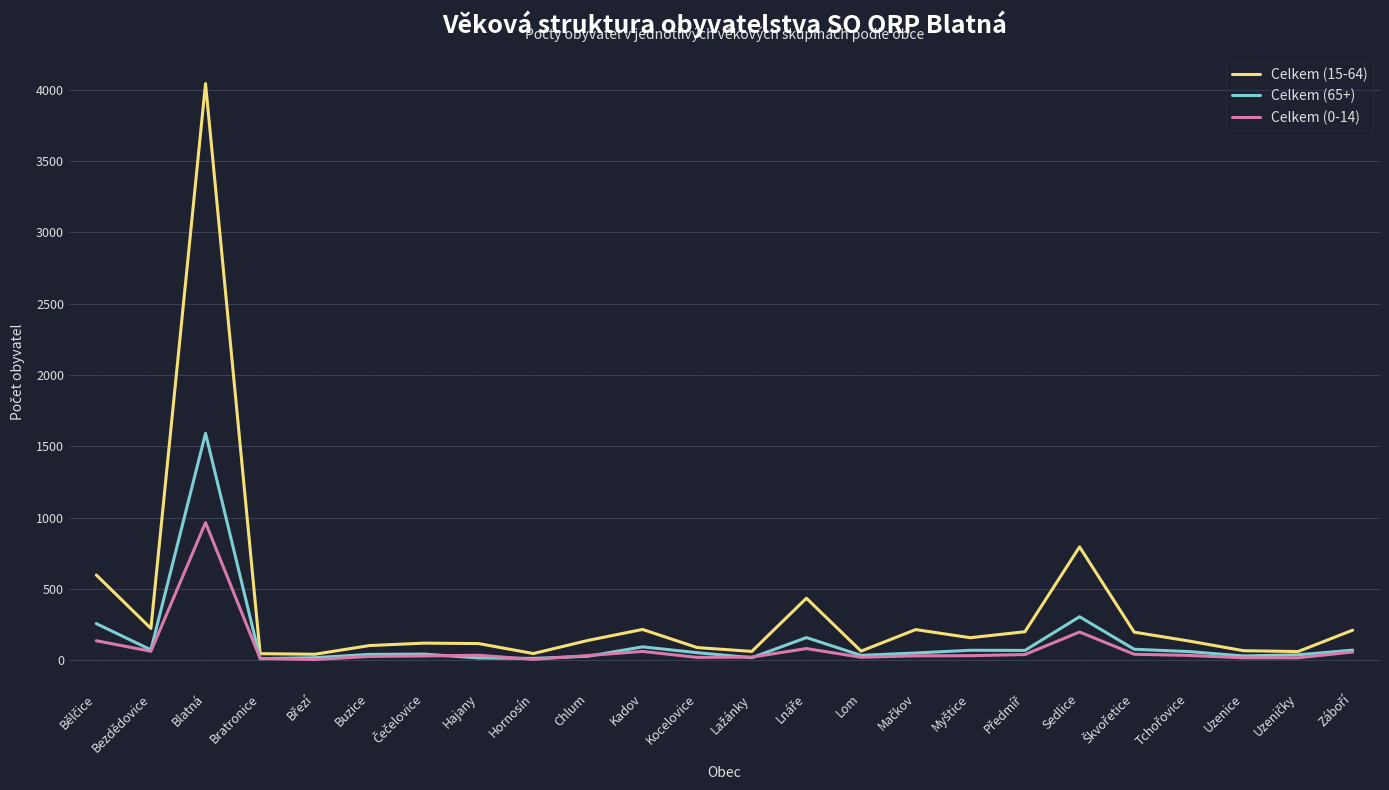

Rank the series by their maximum value, from lowest to highest.

Celkem (0-14), Celkem (65+), Celkem (15-64)